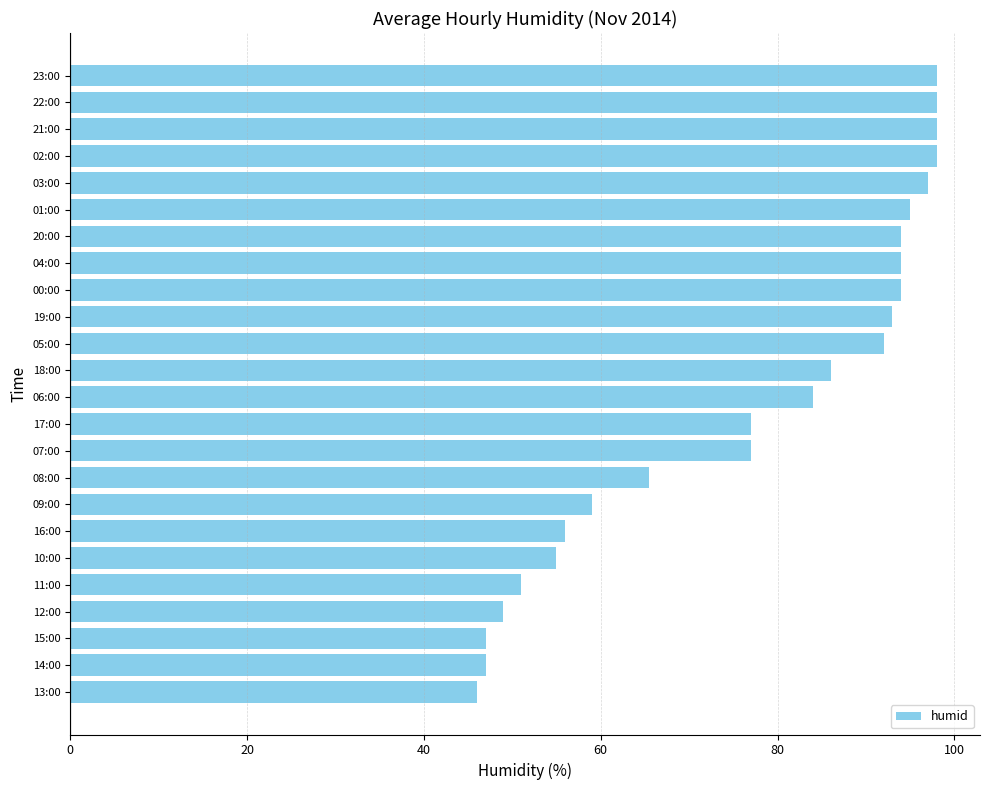

Reading bottom to top, what are all the values shown in this chart?

46.0	47.0	47.0	49.0	51.0	55.0	56.0	59.0	65.5	77.0	77.0	84.0	86.0	92.0	93.0	94.0	94.0	94.0	95.0	97.0	98.0	98.0	98.0	98.0